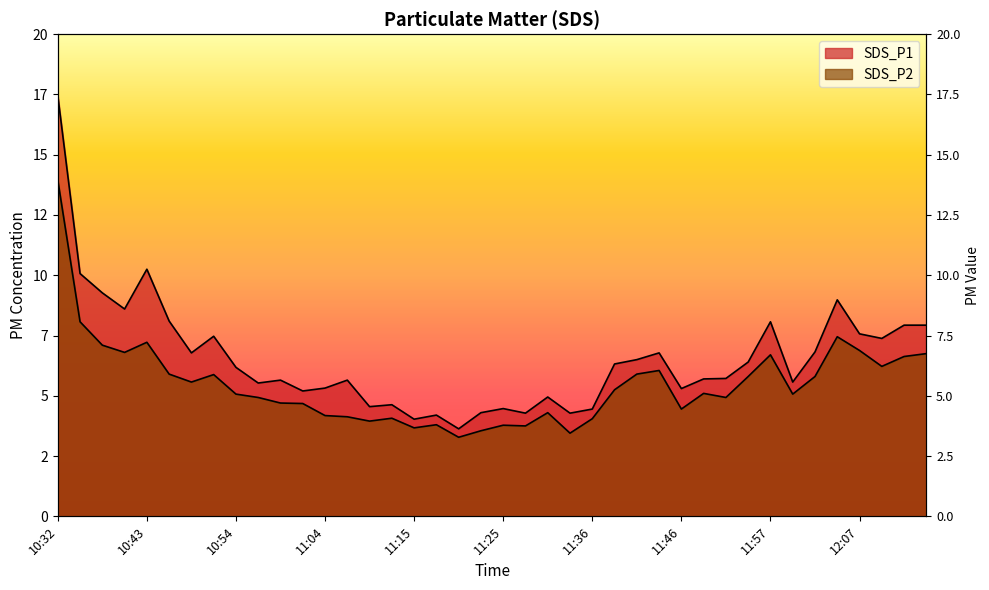

What is the maximum value shown in the chart?

17.4